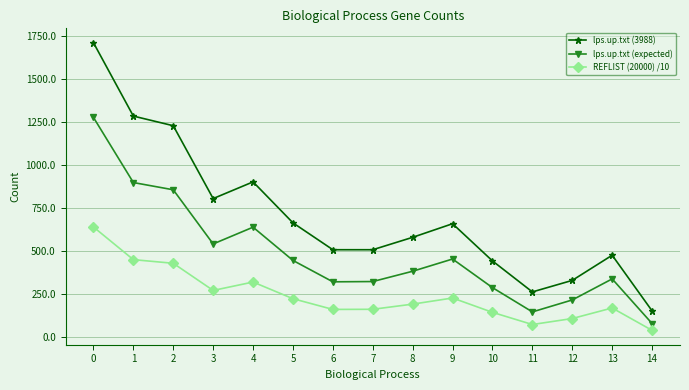

Does the chart display data point markers on the line(s)?

Yes